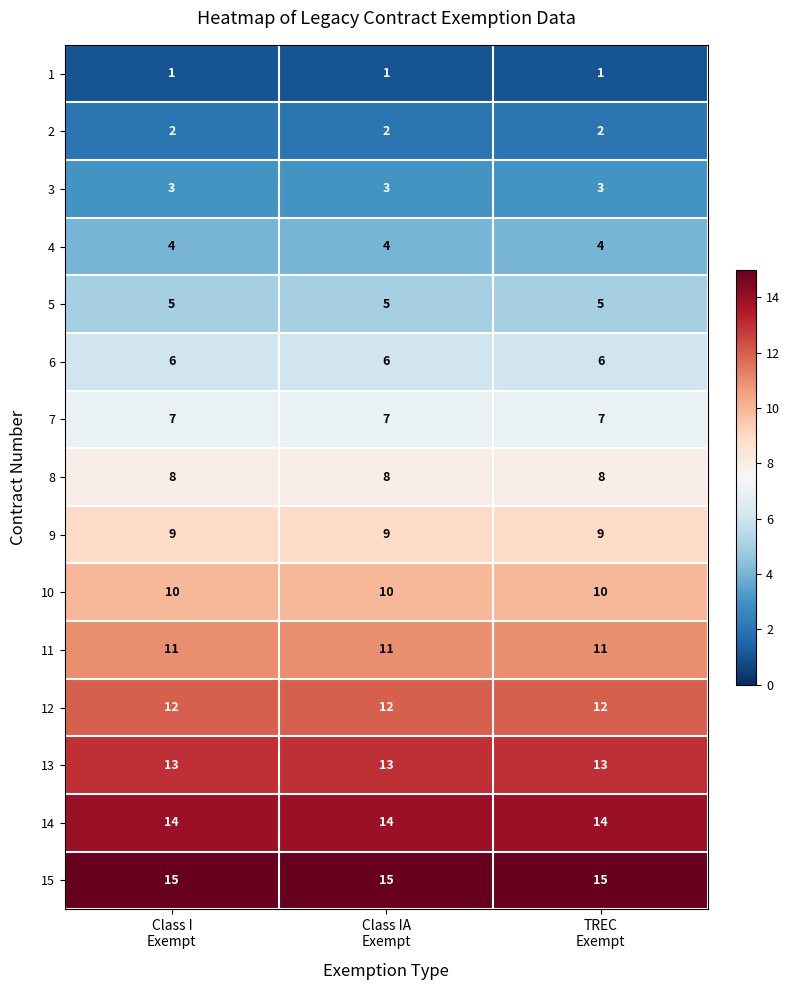

What is the average value of the 9 series?

9